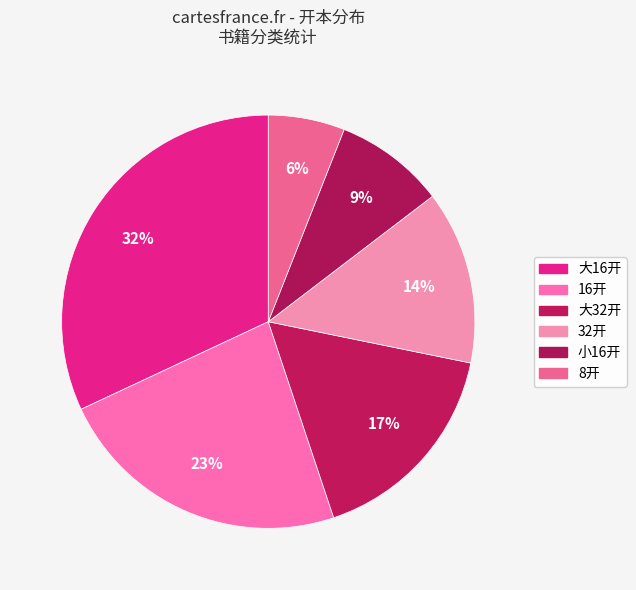

How many slices are in this pie chart?

6